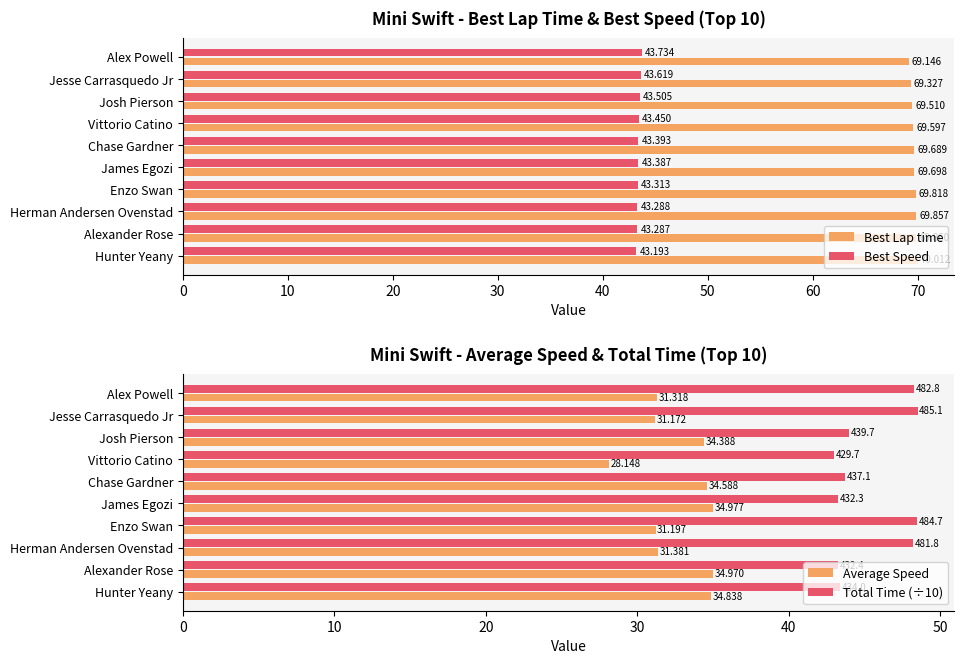

Rank the series by their maximum value, from lowest to highest.

Average Speed, Best Speed, Total Time (÷10), Best Lap time